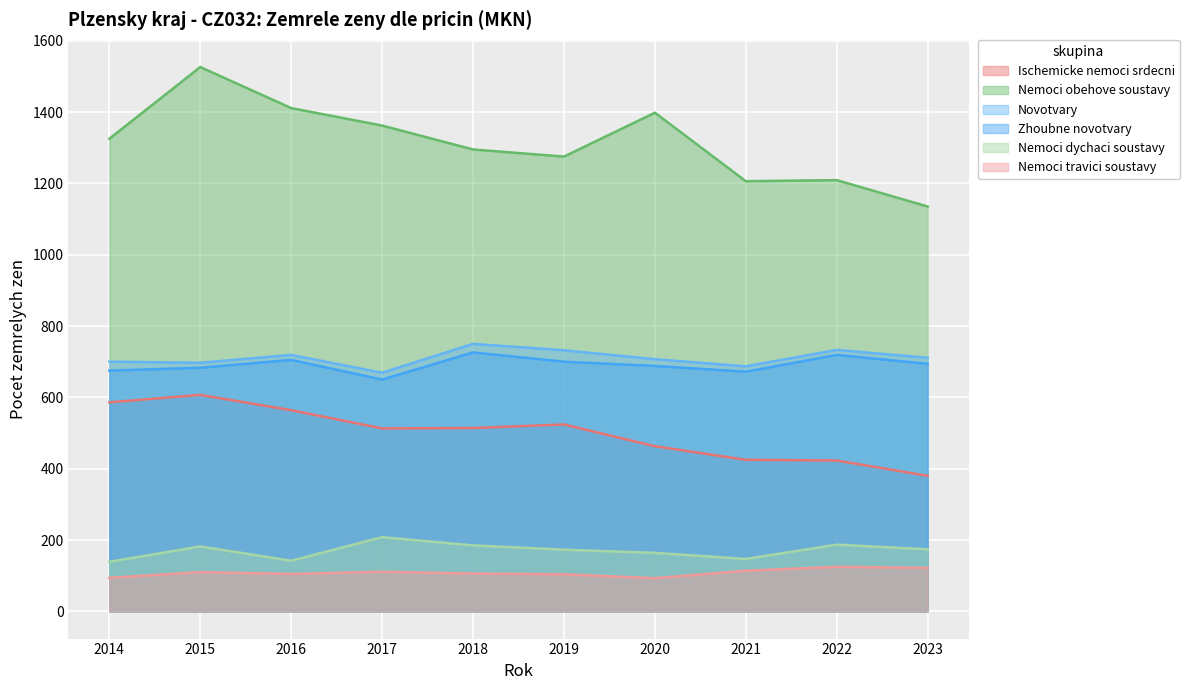

At which label is Nemoci obehove soustavy closest to 1330?

2014